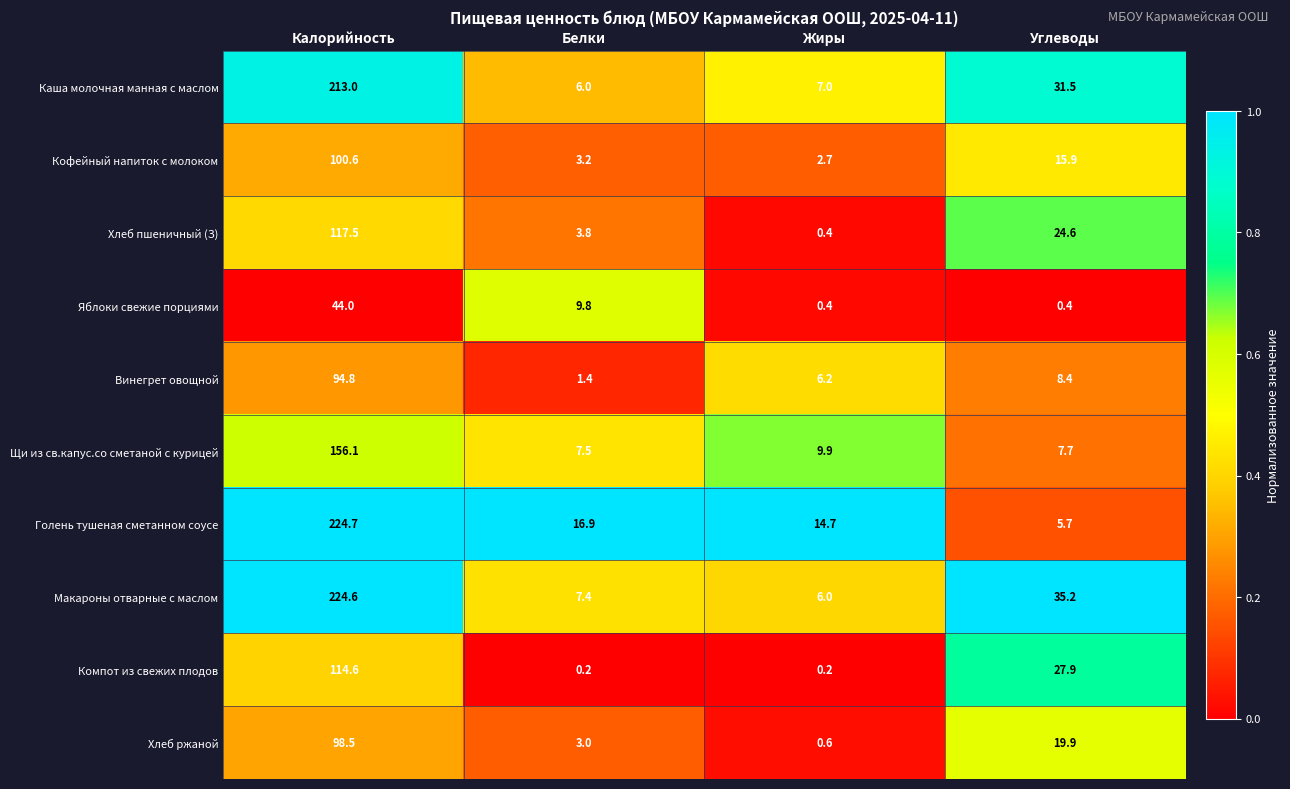

Read the Винегрет овощной value at Углеводы.

8.4